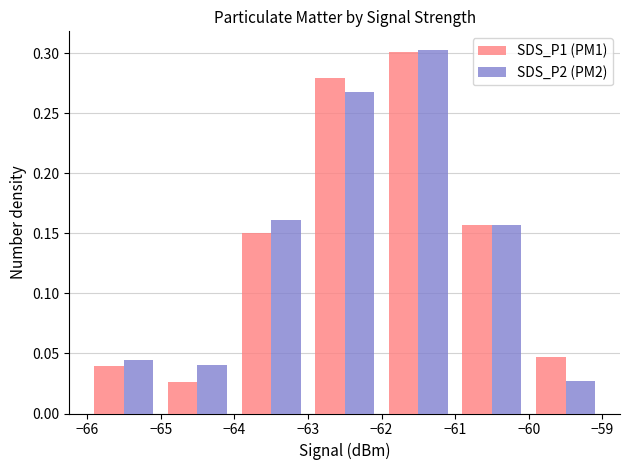

At how many categories does at least one series exceed 0?

7